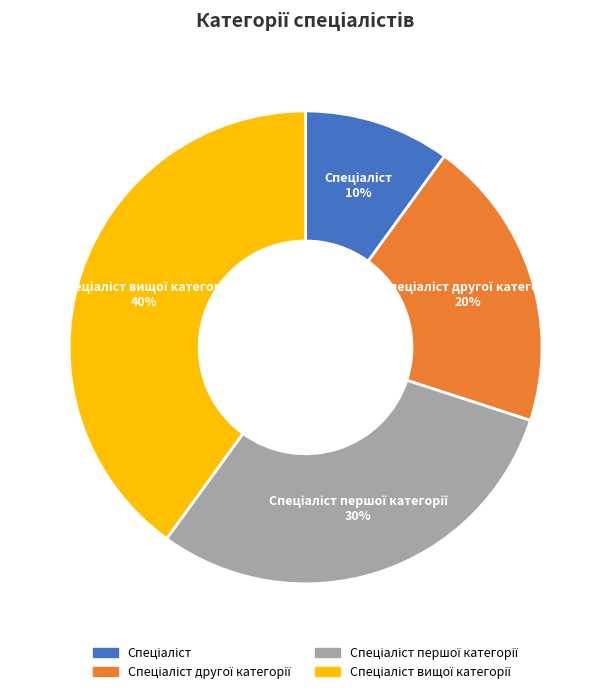

Is there any slice that represents more than half of the pie?

No